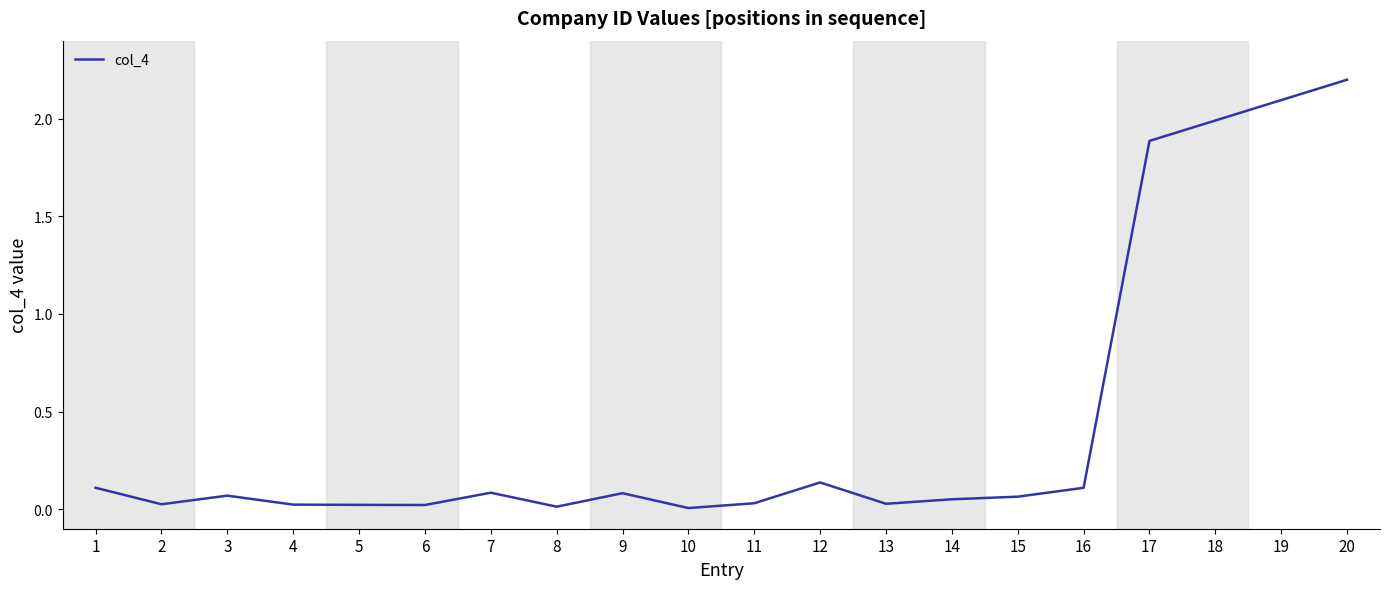

The value at 15 is 0.1. True or false?

True